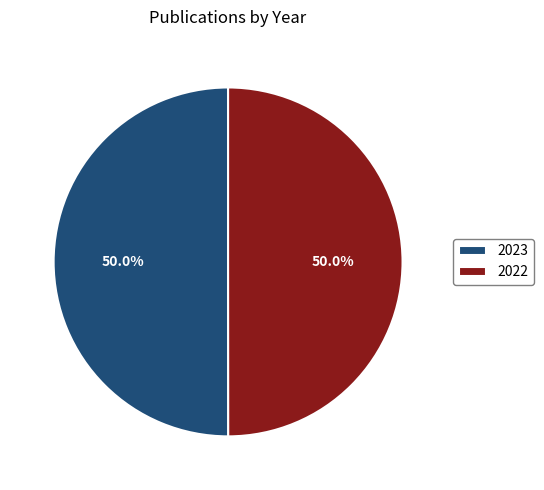

The 2022 slice represents 41% of the pie. True or false?

False